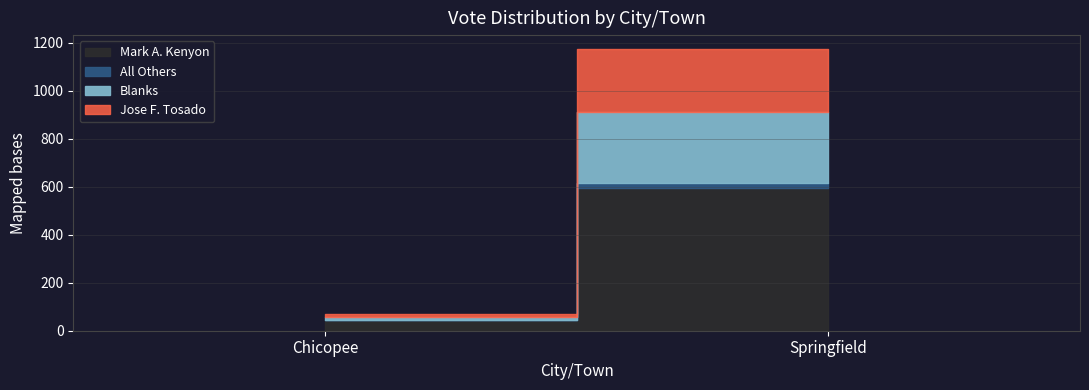

Which has a higher value, Chicopee or Springfield?

Springfield